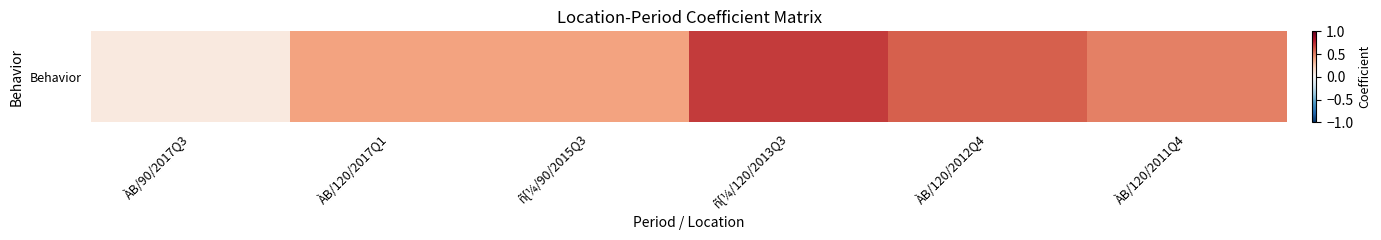

What is the sum of the values at ÀB/120/2017Q1 and ÀB/90/2017Q3?

0.5